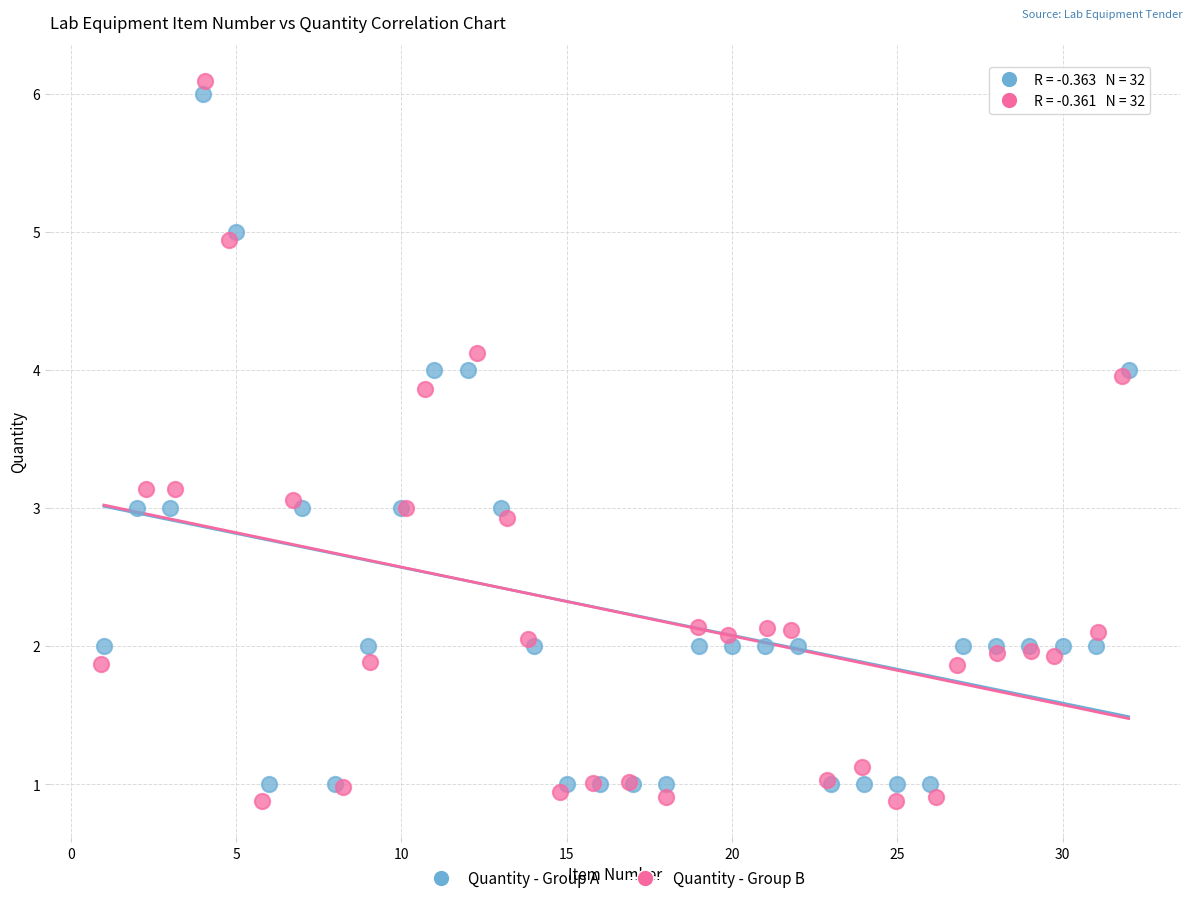

Which series has the widest spread of Y values?

Quantity - Group B